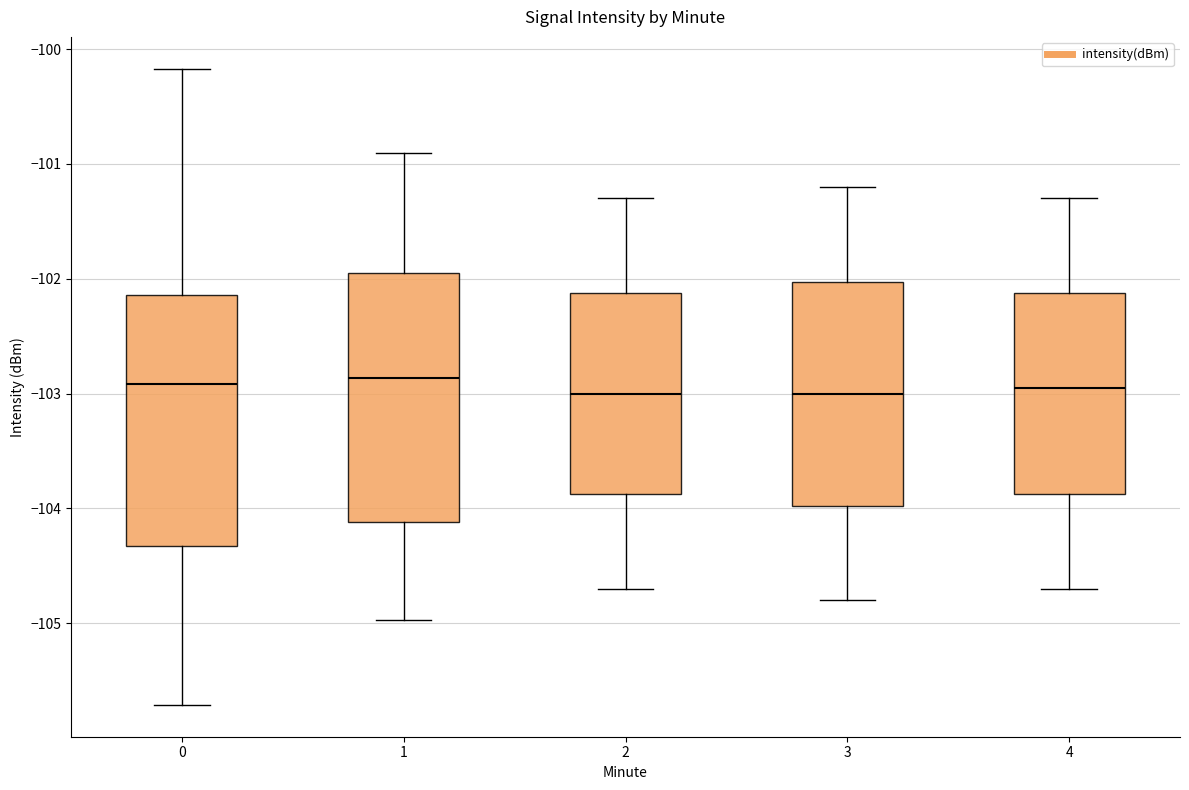

Reading left to right, transcribe this box plot: for each box, give where its median line is, the range the box spans, and where its two whiskers end, as read against the y-axis. The values are not printed on the chart, so give them approximately, as read against the axis.

0: median -102.9, box -104.3 to -102.1, whiskers -105.7 to -100.2
1: median -102.9, box -104.1 to -101.9, whiskers -105.0 to -100.9
2: median -103.0, box -103.9 to -102.1, whiskers -104.7 to -101.3
3: median -103.0, box -104.0 to -102.0, whiskers -104.8 to -101.2
4: median -102.9, box -103.9 to -102.1, whiskers -104.7 to -101.3